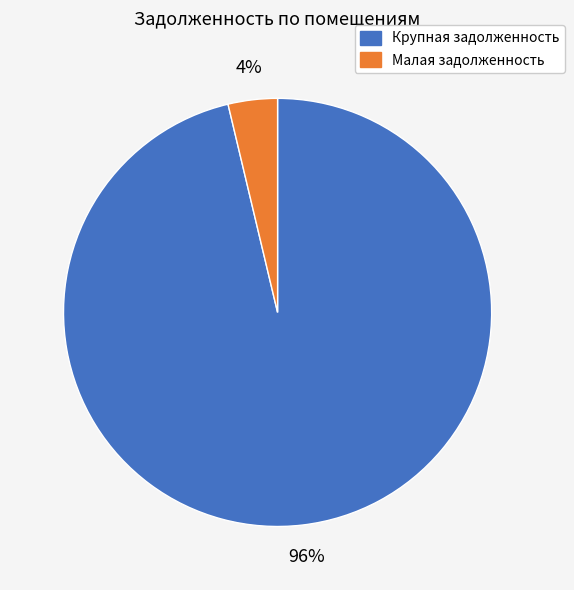

Is there any slice that represents more than half of the pie?

Yes